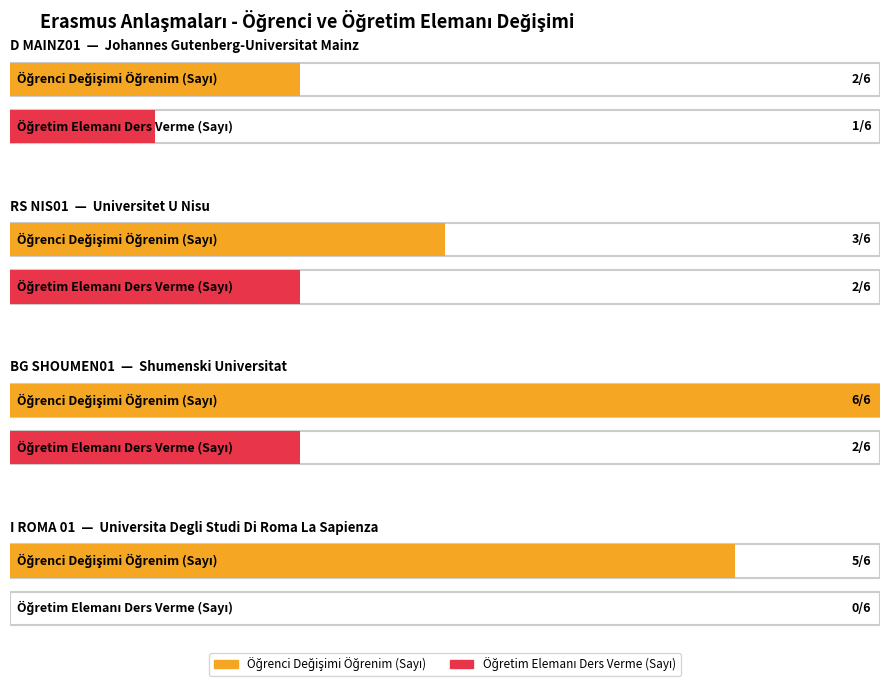

What are all the series names shown in the legend?

Öğrenci Değişimi Öğrenim (Sayı), Öğretim Elemanı Ders Verme (Sayı)